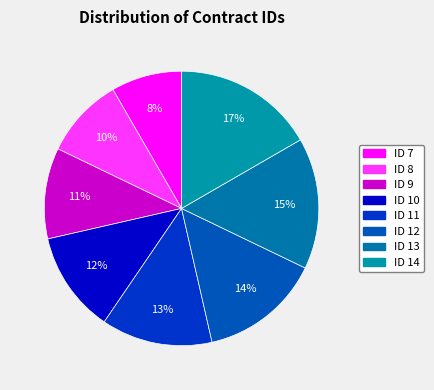

What percentage is the ID 11 slice, to the nearest percent?

13%